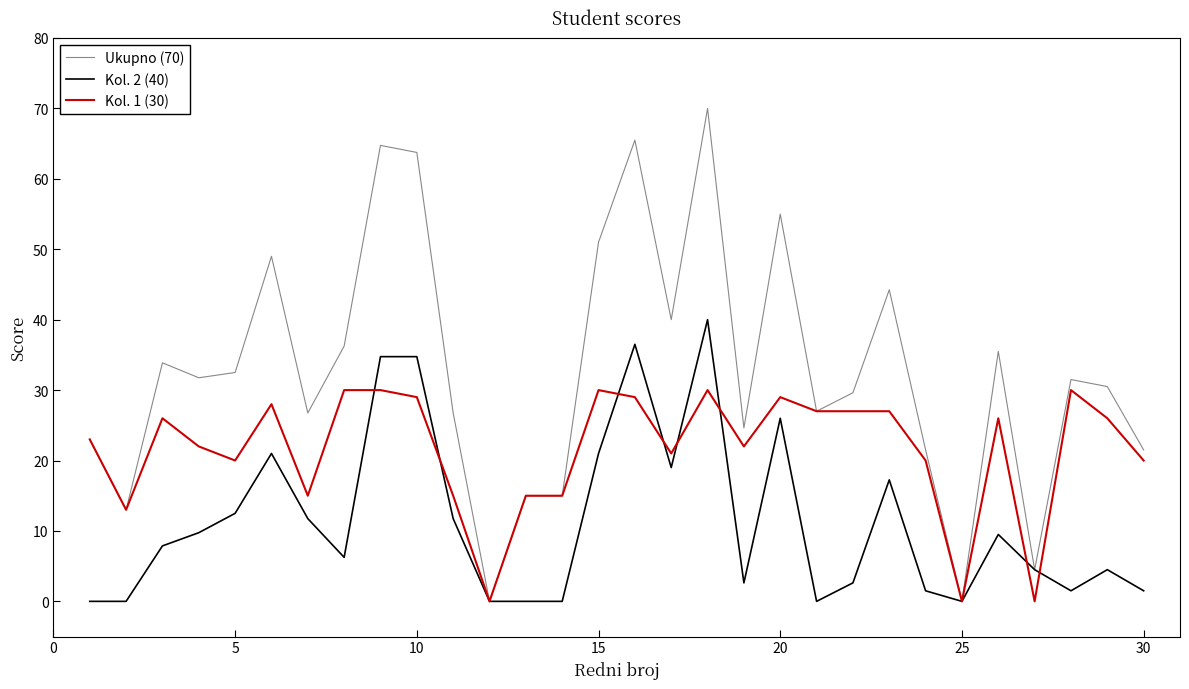

List the series in order of their peak value, lowest first.

Kol. 1 (30), Kol. 2 (40), Ukupno (70)